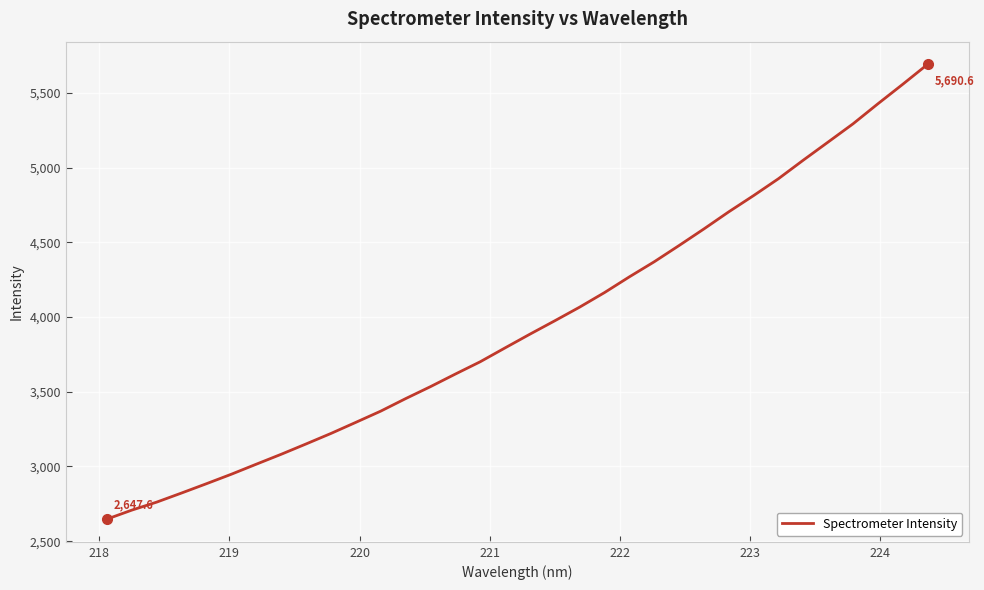

What is the greatest value displayed?

5690.6